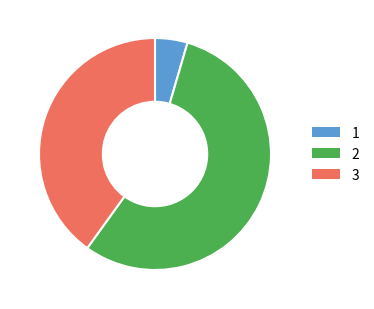

Which slice is the smallest?

1